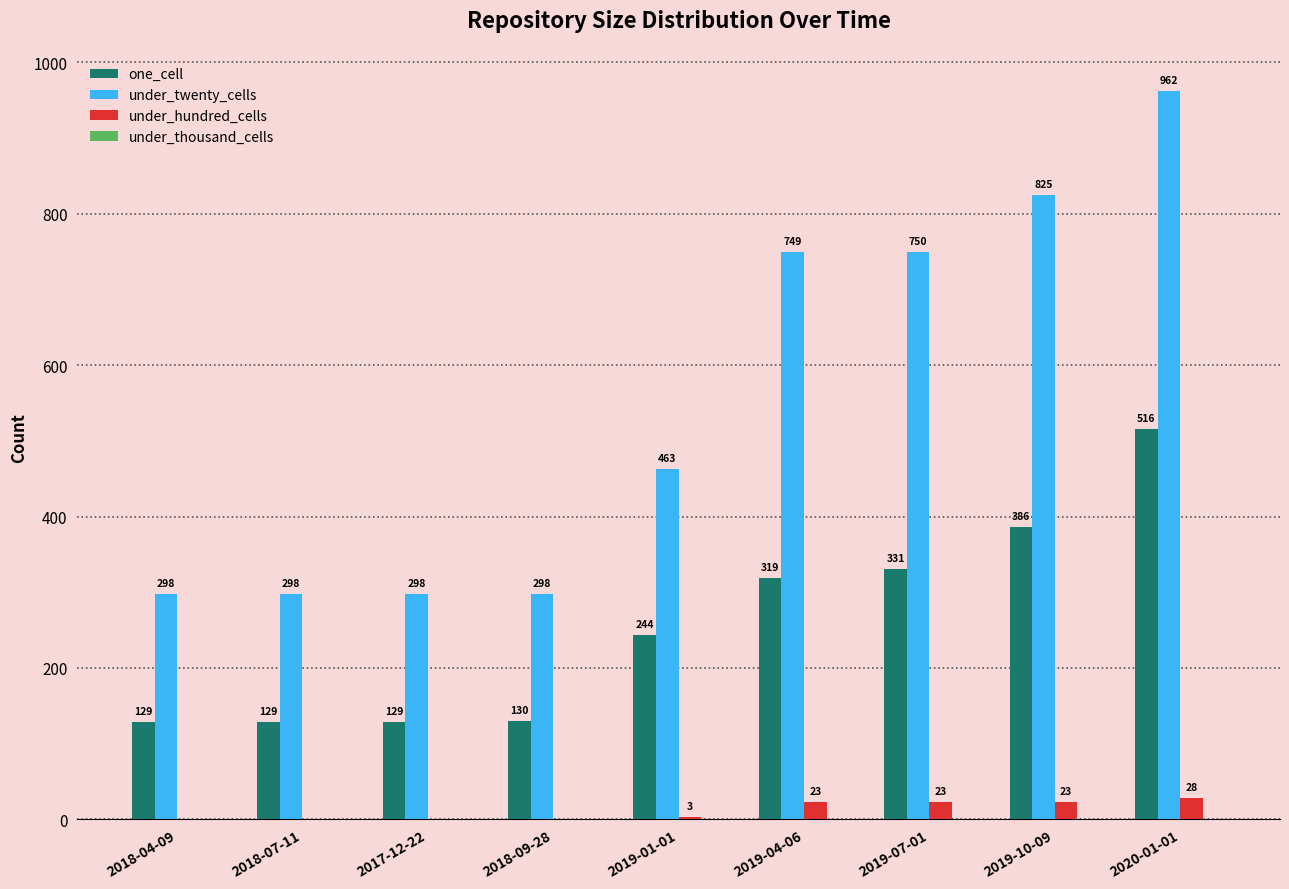

What is the sum of the under_twenty_cells values at 2017-12-22 and 2018-09-28?

596